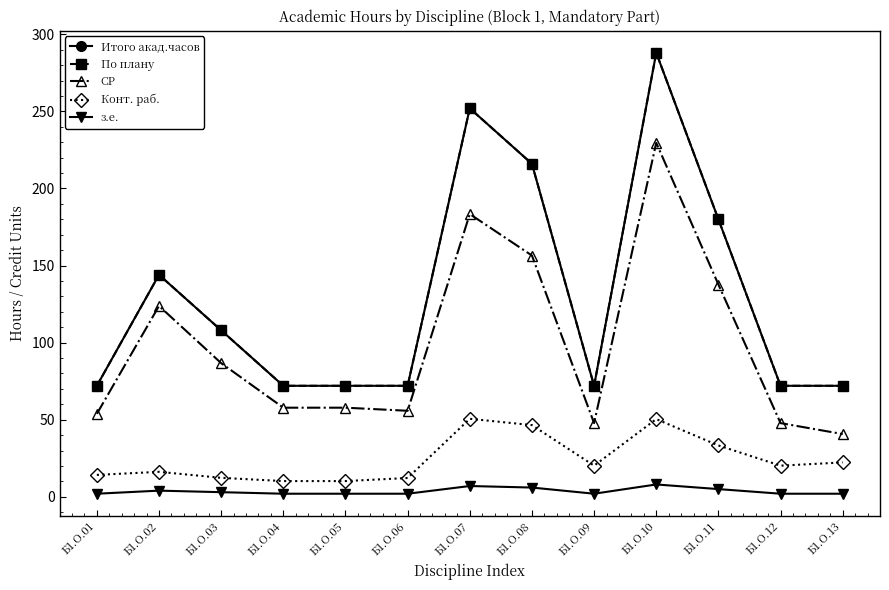

Is this an area chart (filled region under the line)?

No